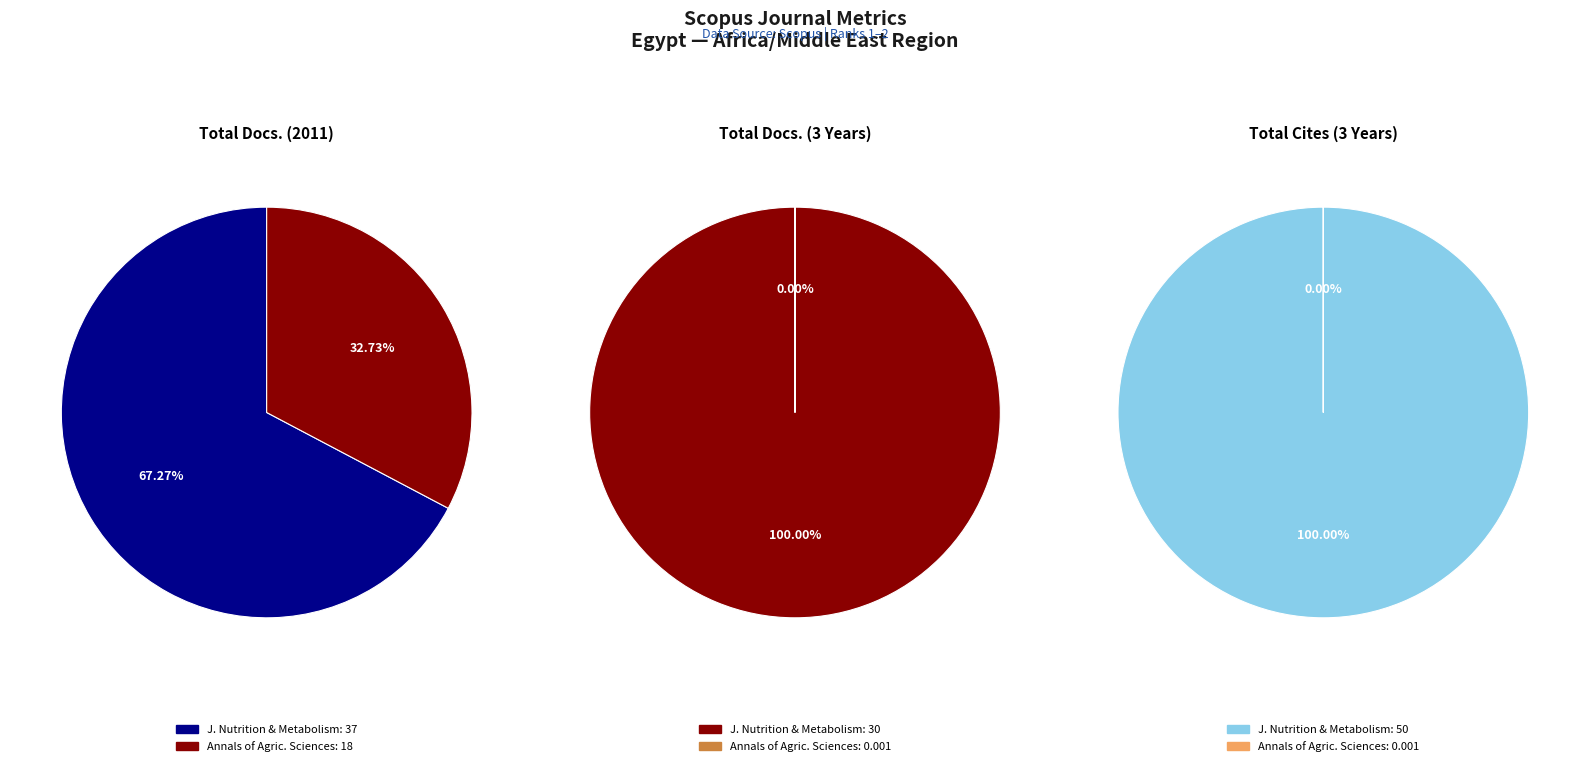

What is the smallest slice in the pie chart?

Annals of Agricultural Sciences